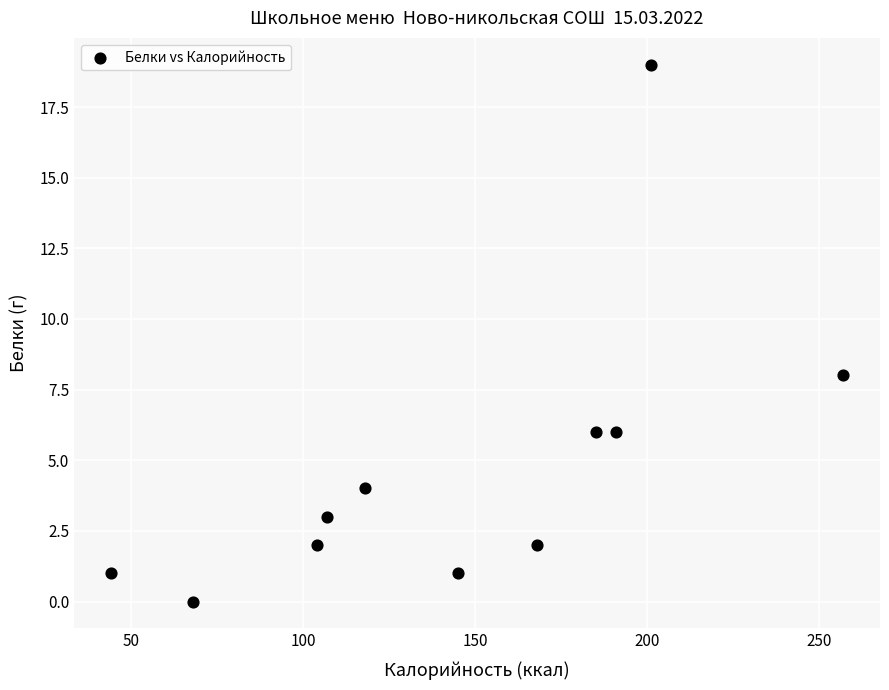

What Y value in the scatter plot is closest to 9?

8